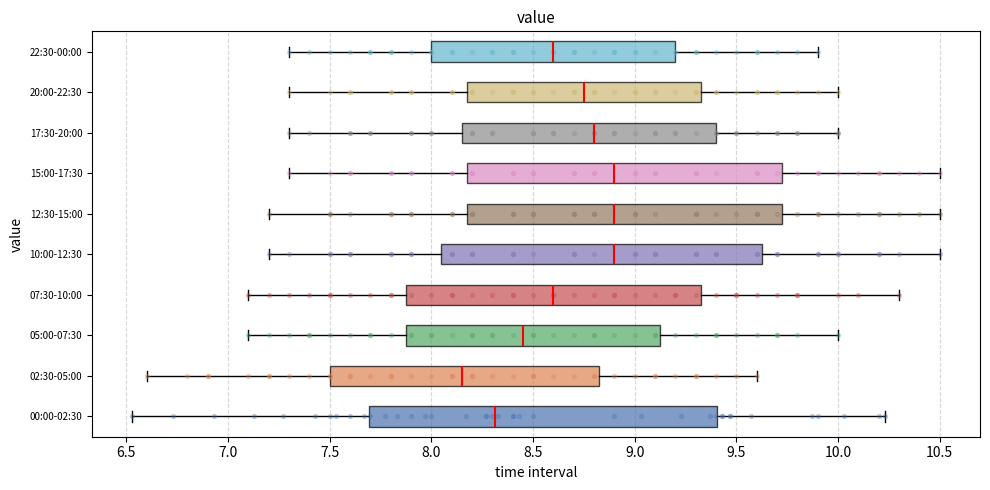

Comparing the boxes themselves (not the whiskers), which one is the widest?

00:00-02:30